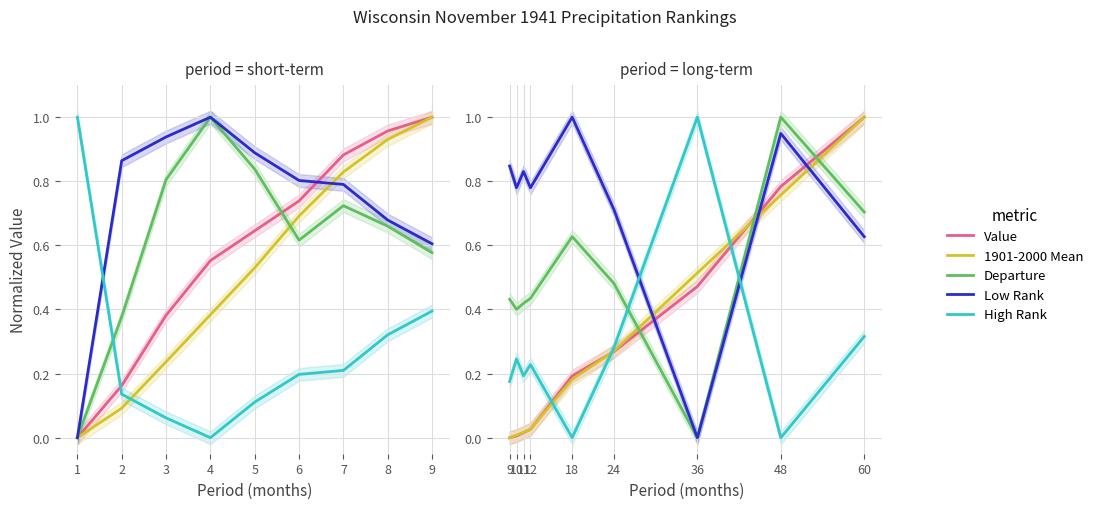

What is the difference between the maximum and minimum values in the High Rank series?

1.0